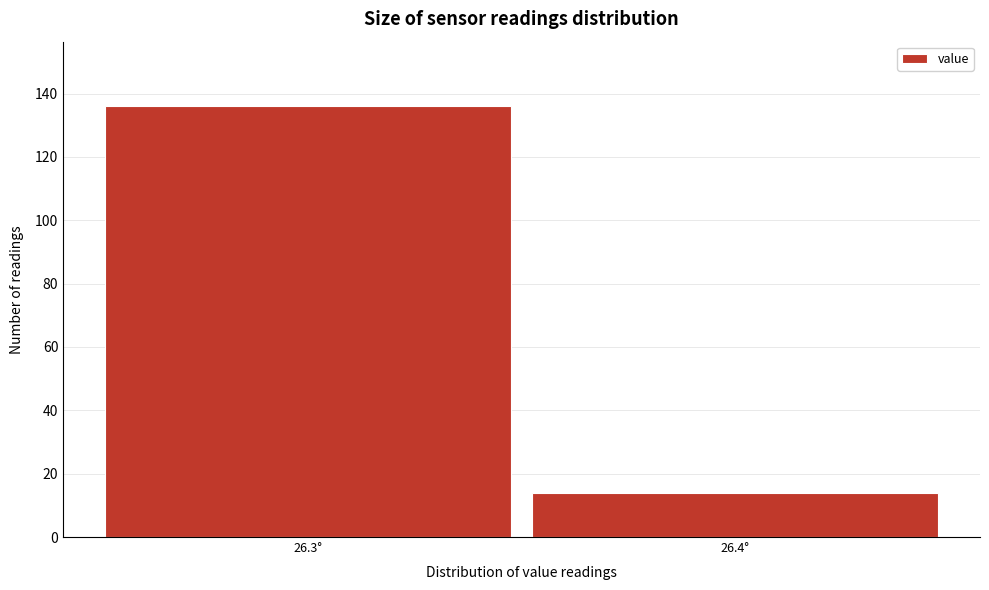

Reading left to right, list all the values displayed in this chart.

136	14